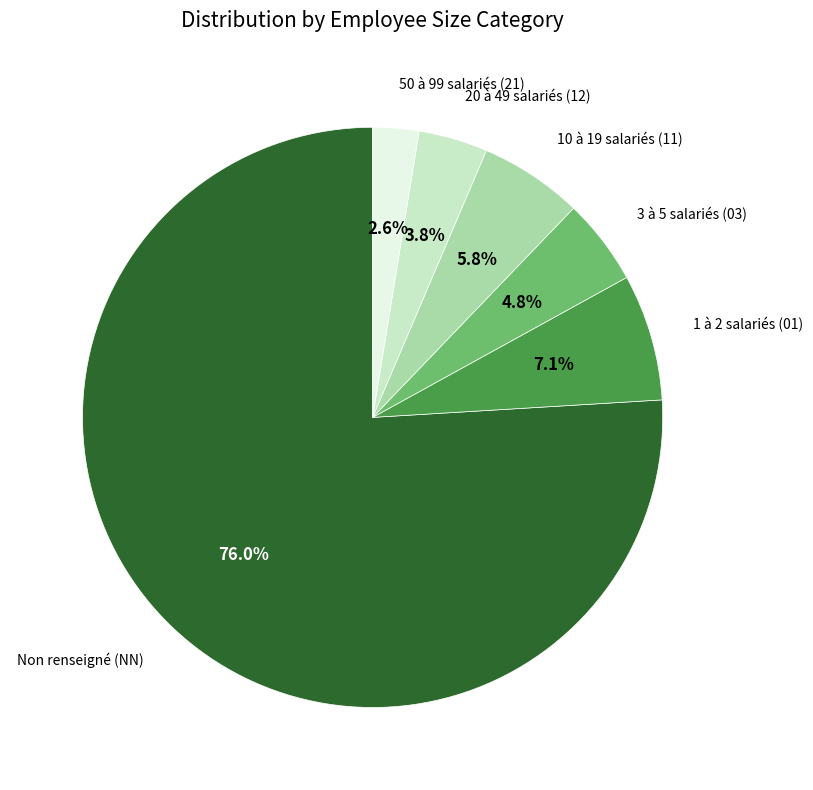

To the nearest percent, what is the average slice percentage?

17%